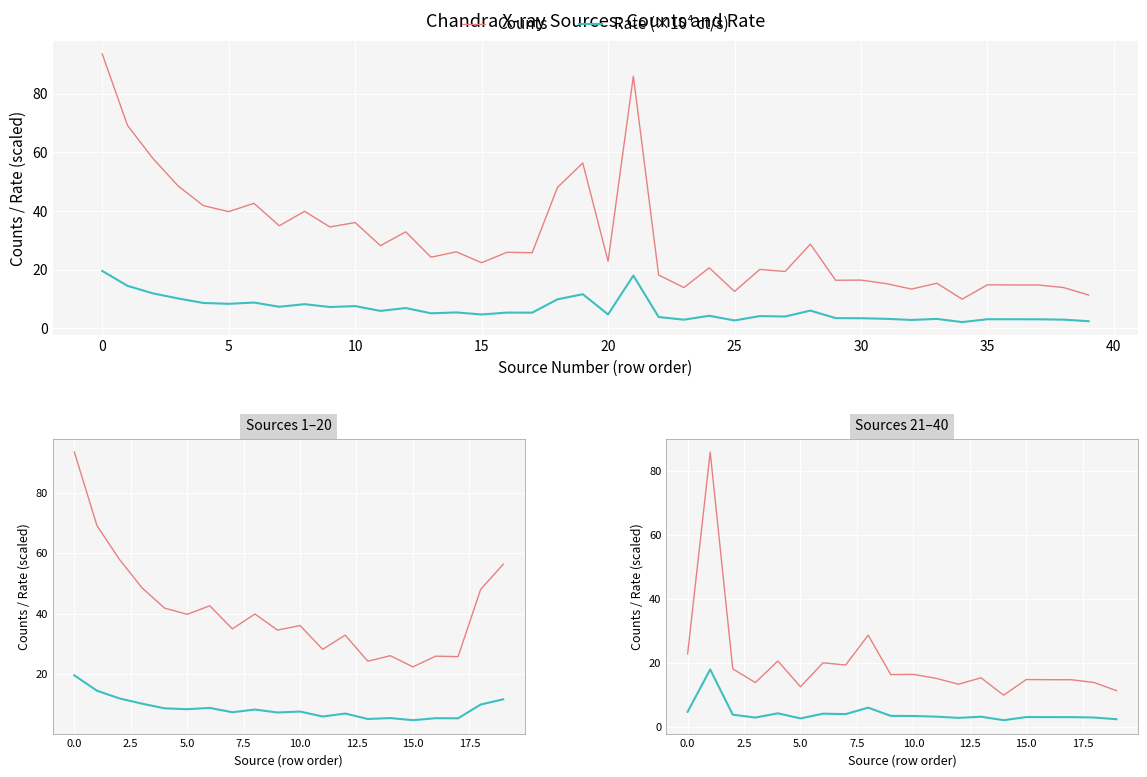

Between 28 and 25, which series saw the biggest shift?

cnts